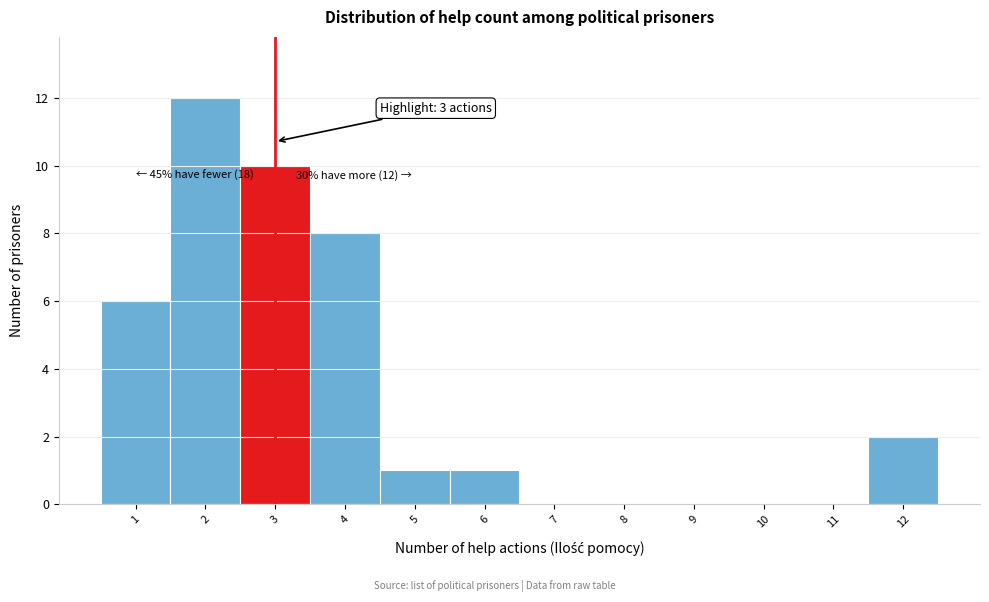

Which range on the x-axis has the tallest bar?

1.5 to 2.5